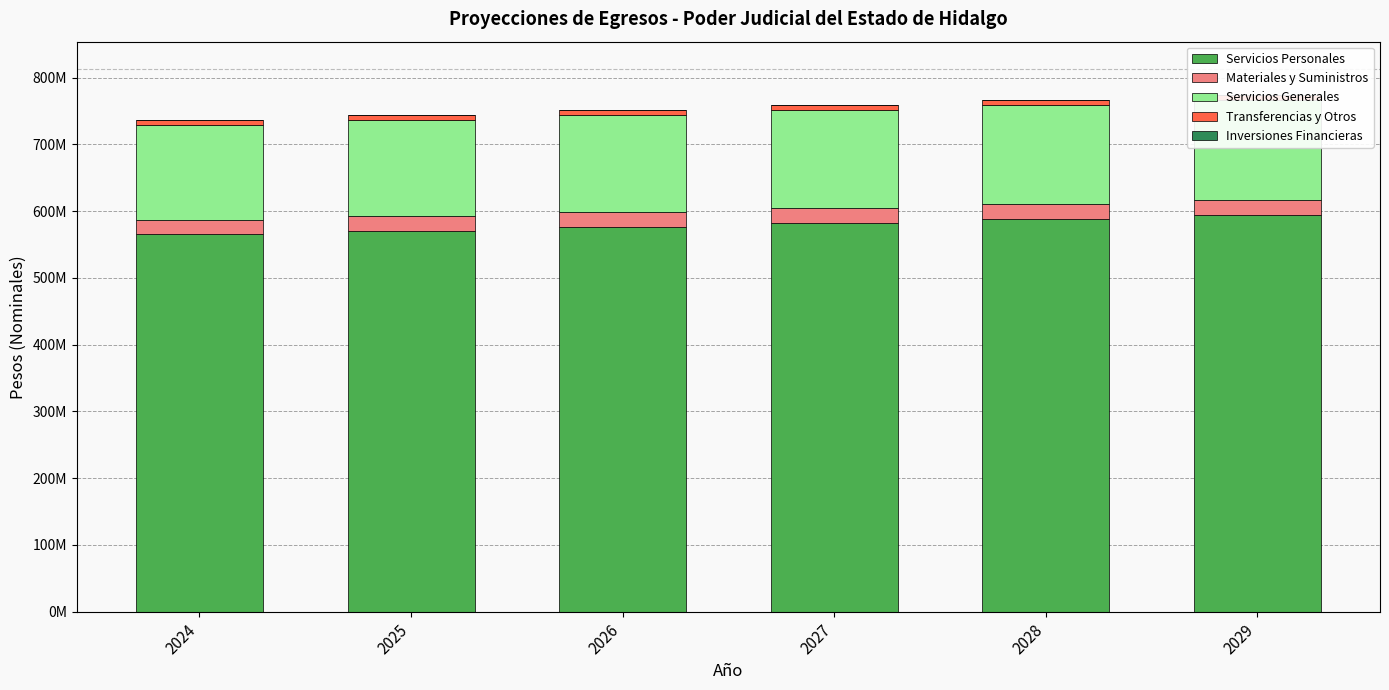

How many groups of bars are there?

6